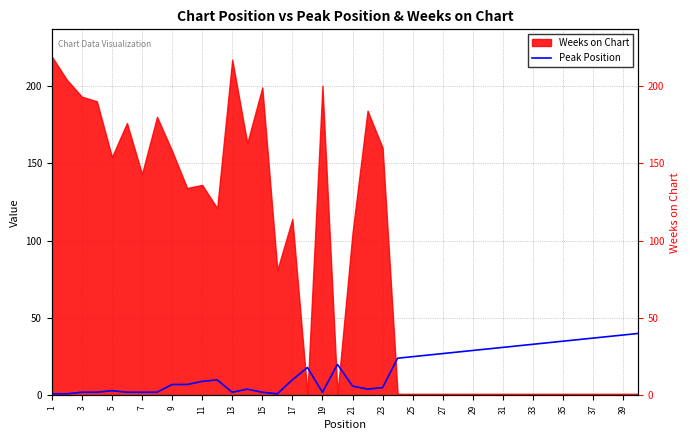

At which label is the value closest to 20?

39